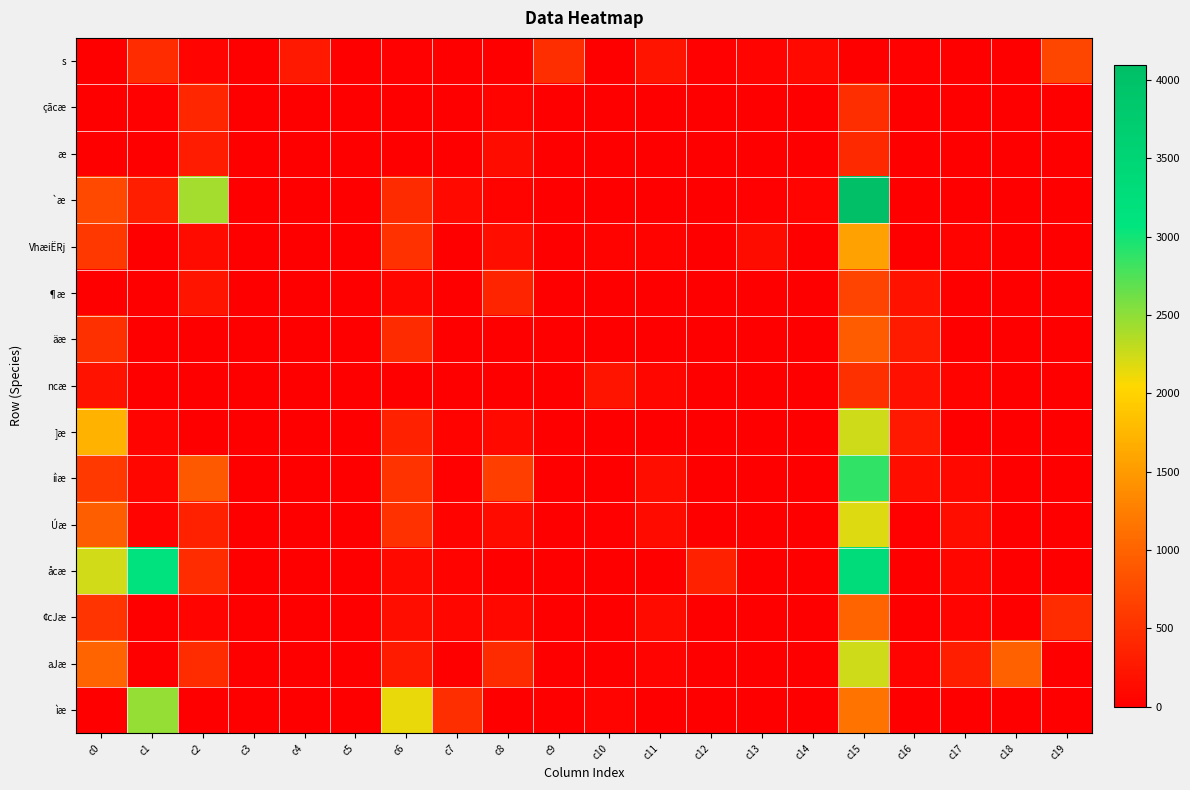

At how many categories does at least one series exceed 2242?

3